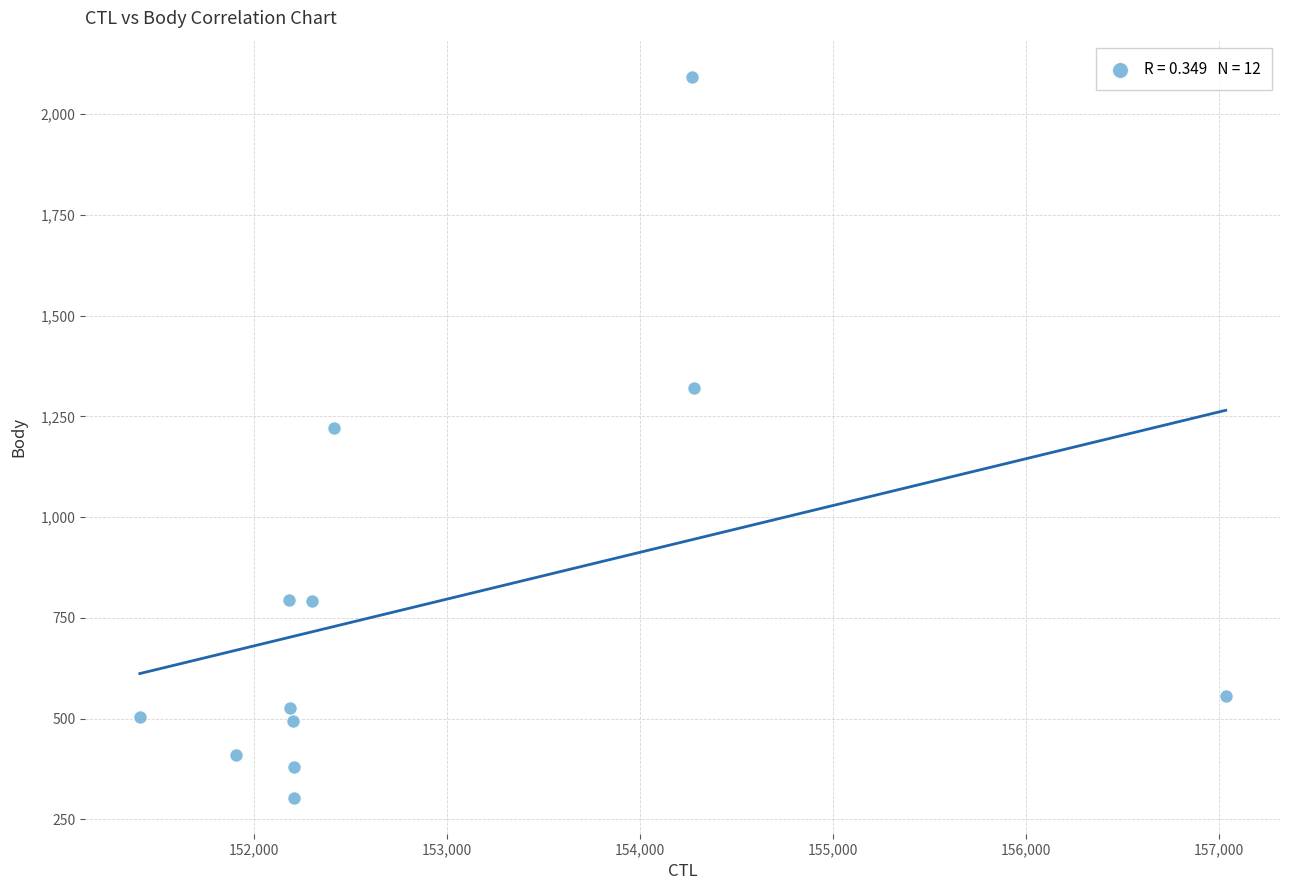

What is the range of X values (max minus min)?

5629